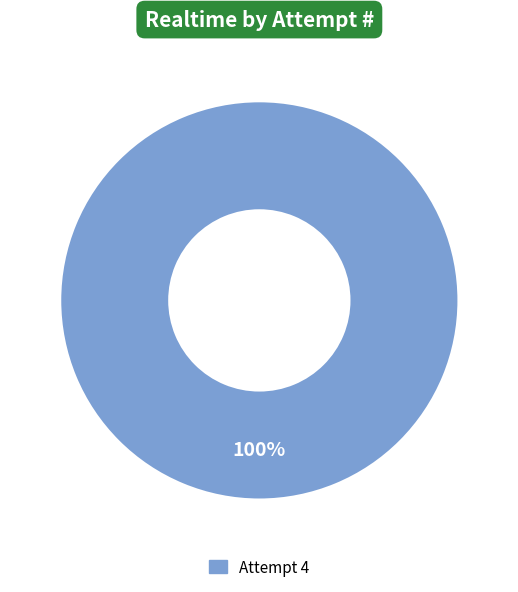

Is there a majority slice in this chart?

Yes